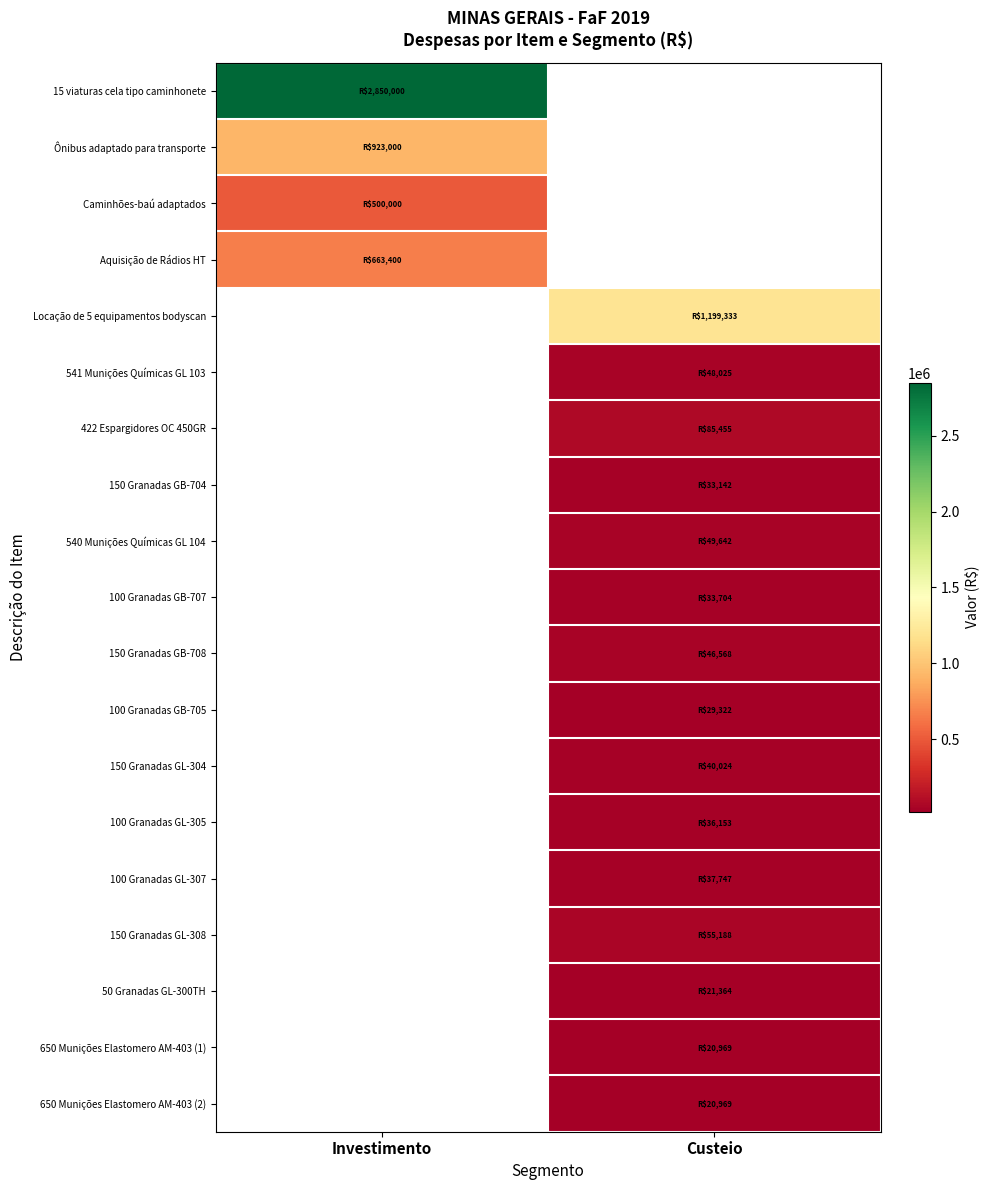

Which has a higher value, Custeio or Investimento?

Investimento